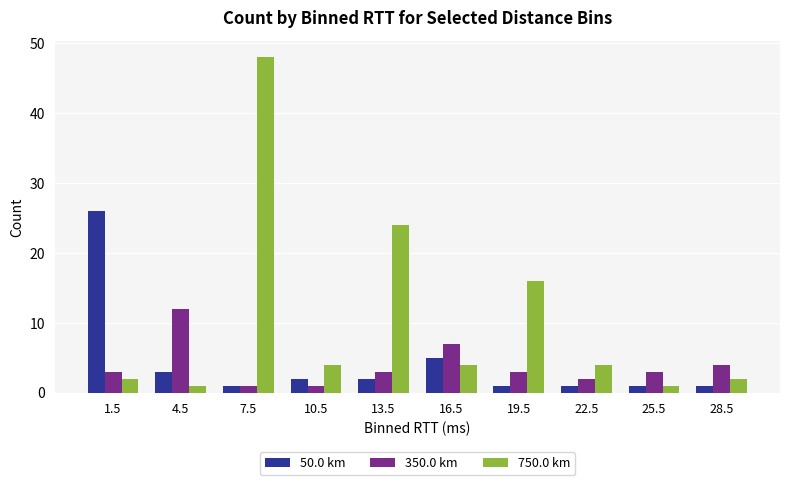

Which label corresponds to the largest value in the chart?

7.5